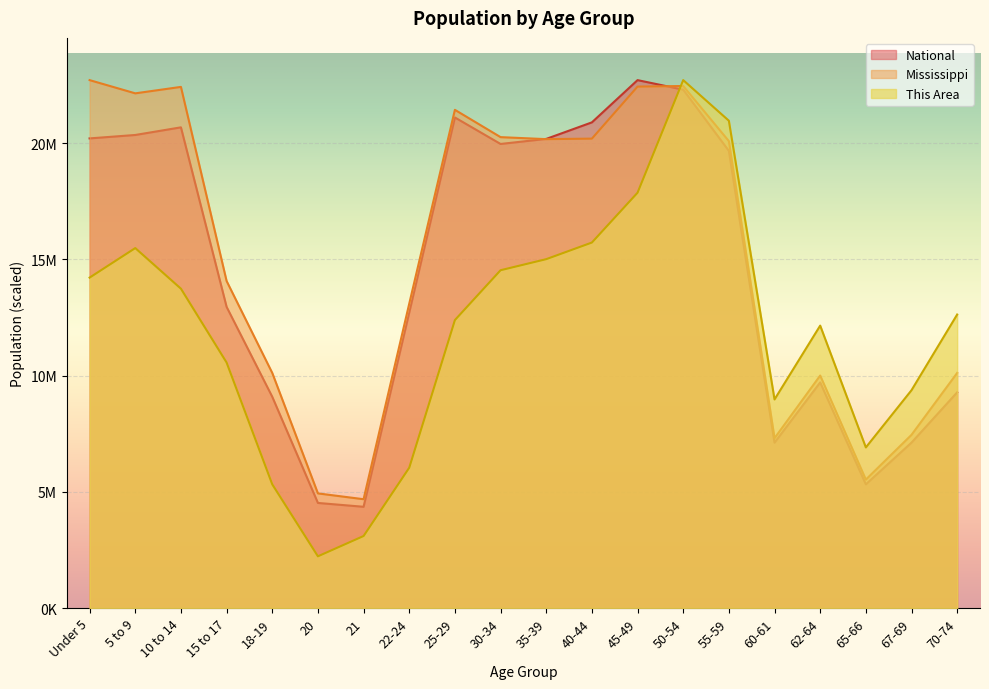

What is the value of the National point at the 13th from the left?

22708591.0